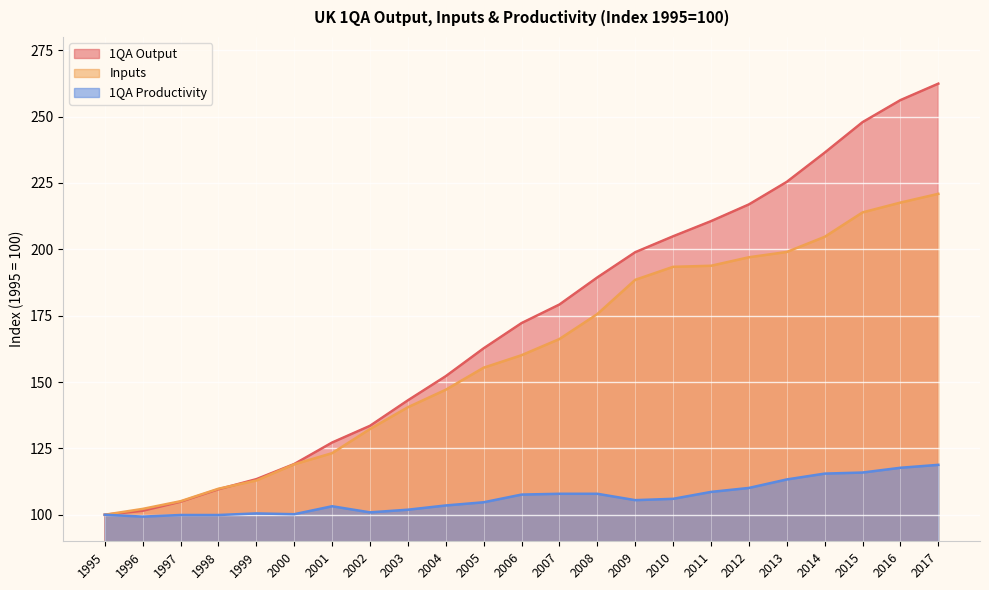

What is the value of the 1QA Output point at the 15th from the left?

198.9